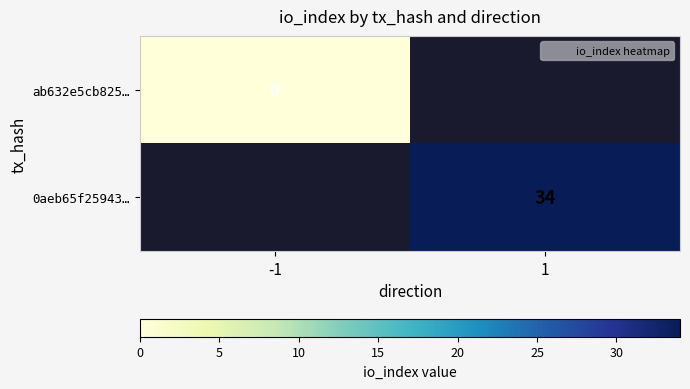

At how many categories does at least one series exceed 19?

1